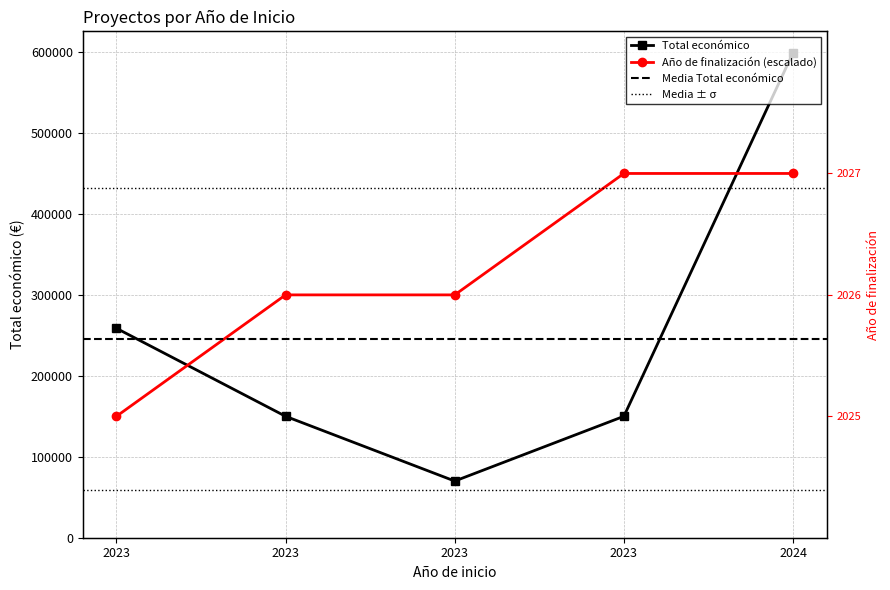

What is the difference between the maximum and minimum values in the Total económico series?

529134